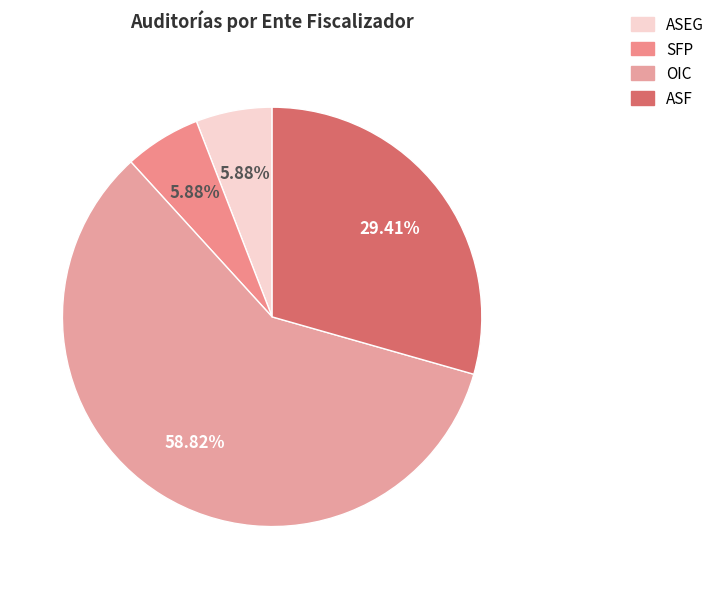

To the nearest percent, what is the average slice percentage?

25%